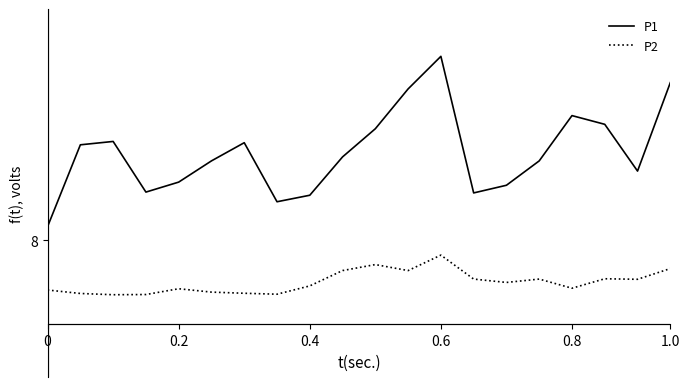

Does the chart display data point markers on the line(s)?

No